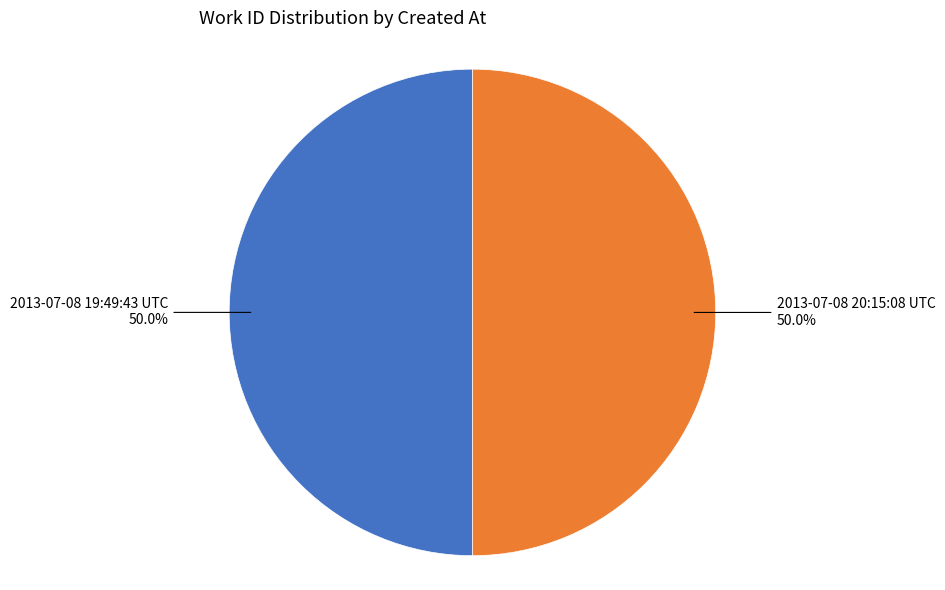

Approximately how many times larger is the value at 2013-07-08 20:15:08 UTC compared to 2013-07-08 19:49:43 UTC?

1.0